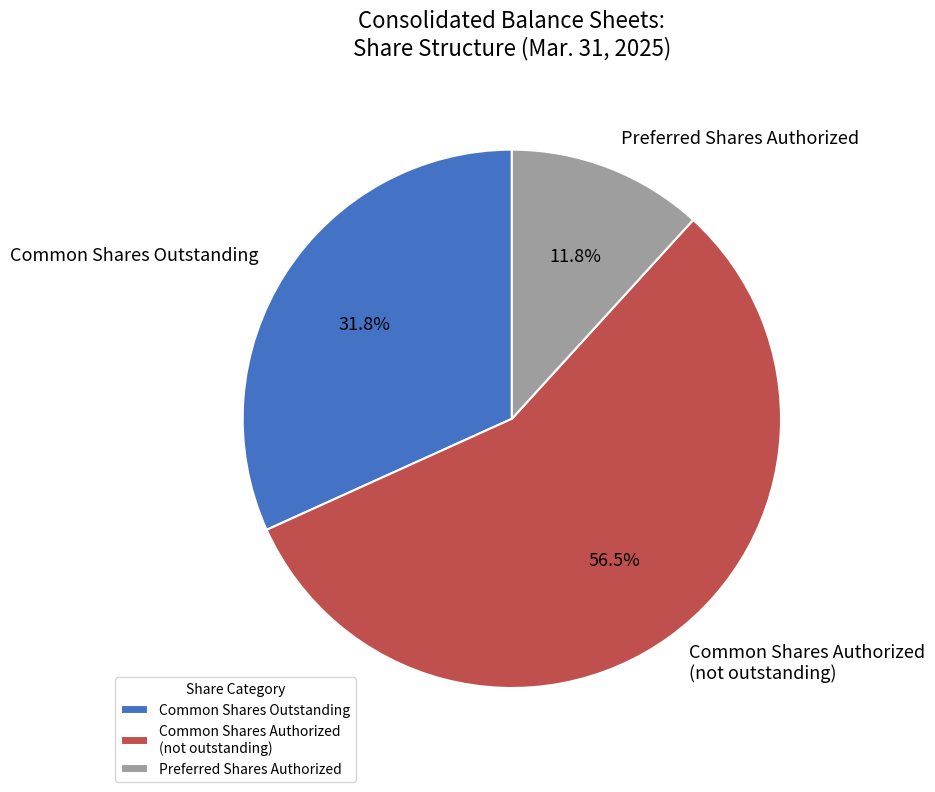

What is the smallest slice in the pie chart?

Preferred Shares Authorized